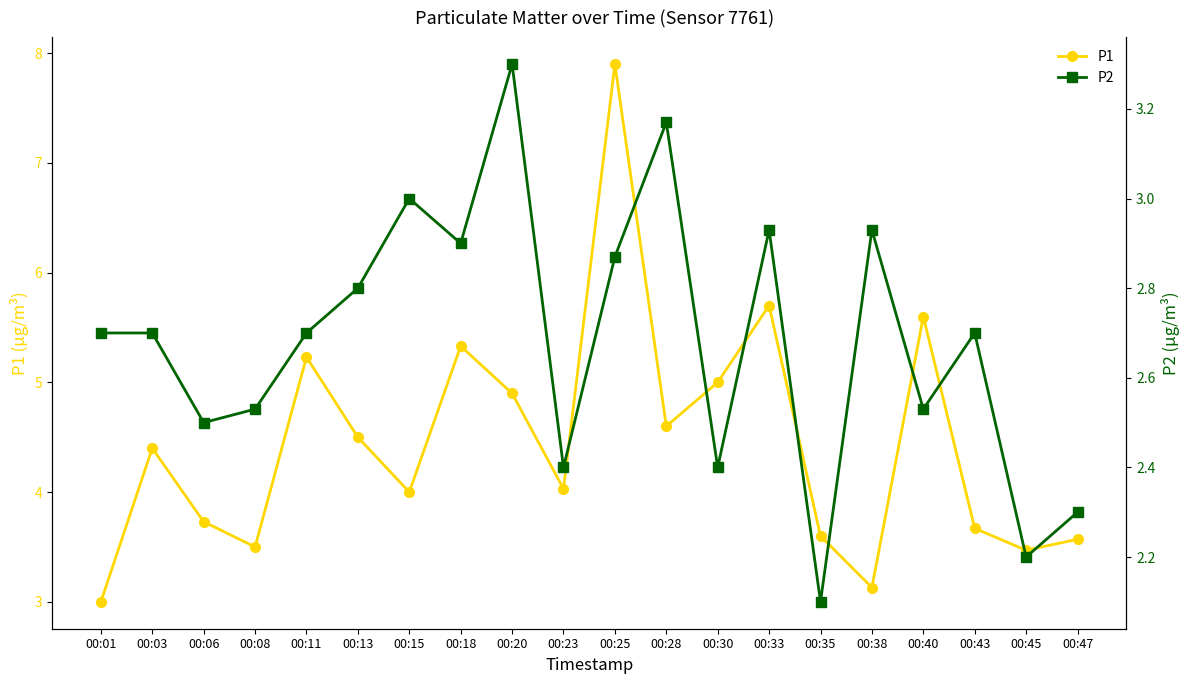

What value does the P1 series have at 00:45?

3.5